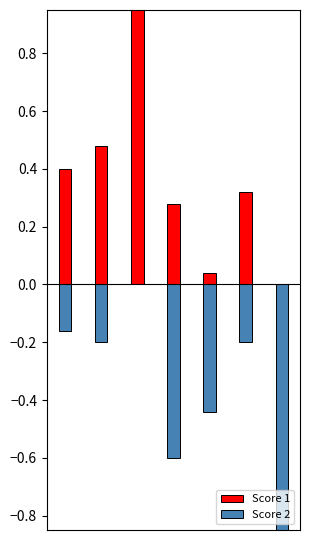

What is the value of the Score 1 bar at the 3rd from the left?

1.0